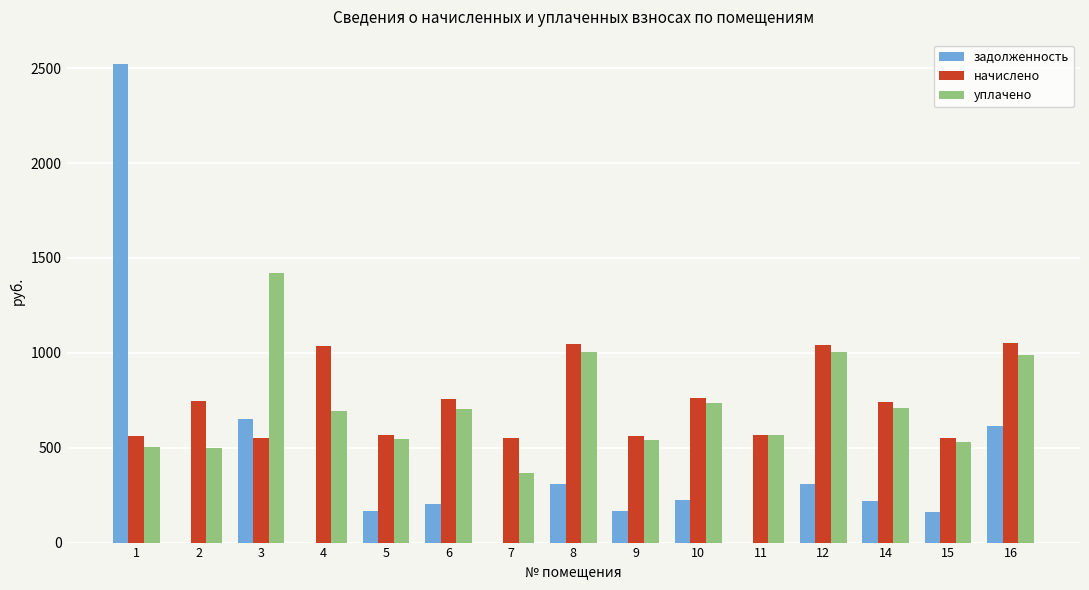

What is the total value across all series at 12?

2353.1